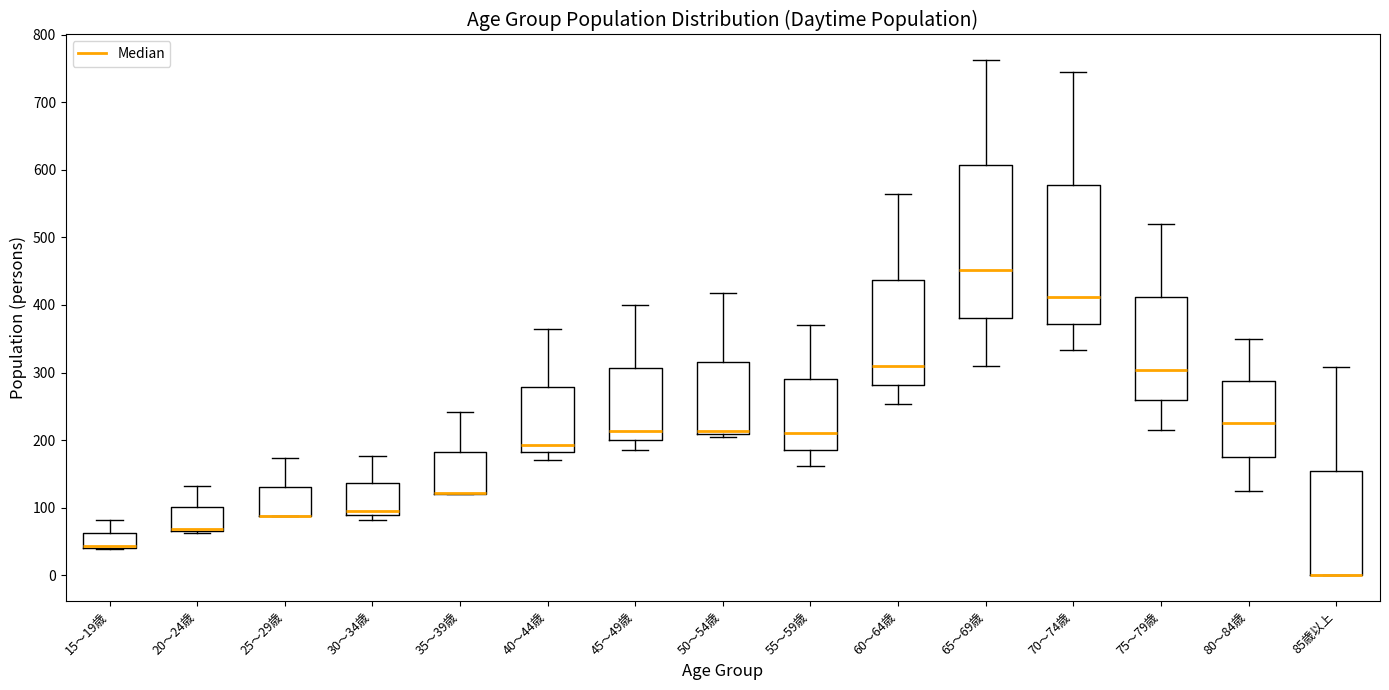

Reading left to right, transcribe this box plot: for each box, give where its median line is, the range the box spans, and where its two whiskers end, as read against the y-axis. The values are not printed on the chart, so give them approximately, as read against the axis.

15～19歳: median 40 (drawn on the box's lower edge), box 40 to 60, whiskers 40 to 80
20～24歳: median 70 (drawn on the box's lower edge), box 70 to 100, whiskers 60 to 130
25～29歳: median 90 (drawn on the box's lower edge), box 90 to 130, whiskers 90 to 170
30～34歳: median 100, box 90 to 140, whiskers 80 to 180
35～39歳: median 120 (drawn on the box's lower edge), box 120 to 180, whiskers 120 to 240
40～44歳: median 190, box 180 to 280, whiskers 170 to 360
45～49歳: median 210, box 200 to 310, whiskers 190 to 400
50～54歳: median 210 (just above the box's lower edge), box 210 to 320, whiskers 200 to 420
55～59歳: median 210, box 190 to 290, whiskers 160 to 370
60～64歳: median 310, box 280 to 440, whiskers 250 to 560
65～69歳: median 450, box 380 to 610, whiskers 310 to 760
70～74歳: median 410, box 370 to 580, whiskers 330 to 750
75～79歳: median 300, box 260 to 410, whiskers 220 to 520
80～84歳: median 230, box 180 to 290, whiskers 130 to 350
85歳以上: median 0 (drawn on the box's lower edge), box 0 to 150, whiskers 0 to 310